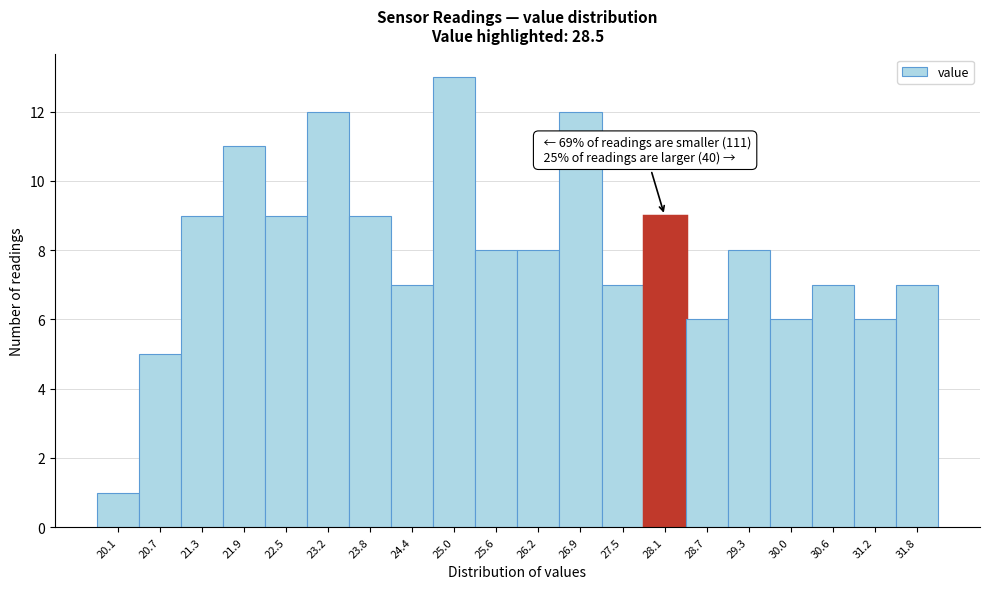

Reading left to right, transcribe all the data shown in this chart.

20.1=1	20.7=5	21.3=9	21.9=11	22.5=9	23.2=12	23.8=9	24.4=7	25.0=13	25.6=8	26.2=8	26.9=12	27.5=7	28.1=9	28.7=6	29.3=8	30.0=6	30.6=7	31.2=6	31.8=7